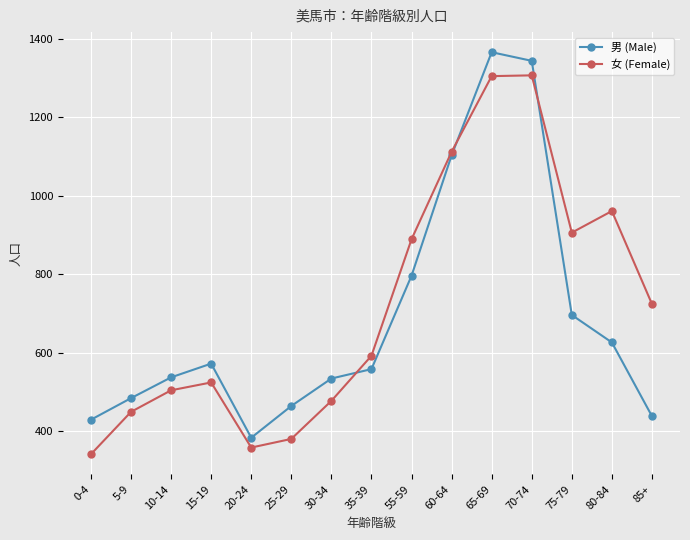

True or false: 男 (Male) and 女 (Female) cross at least once.

True